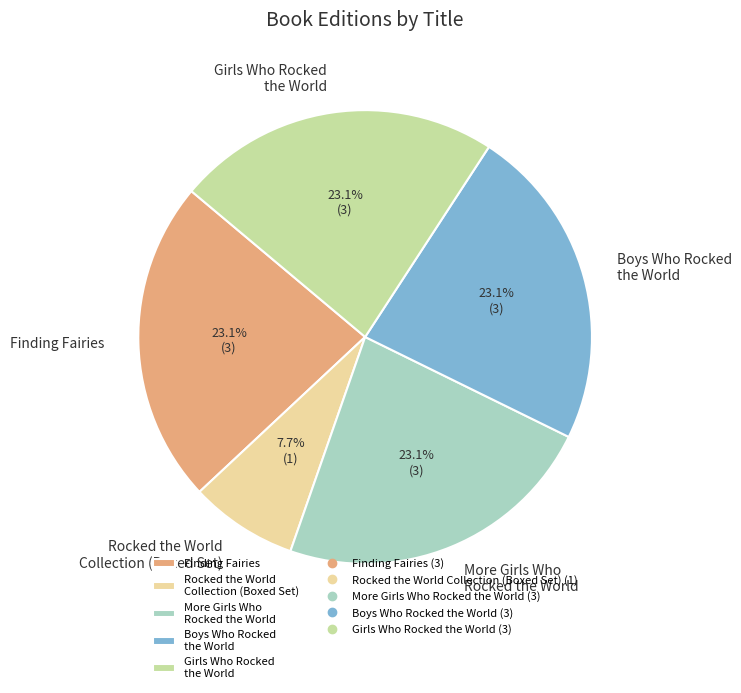

Is Rocked the World Collection (Boxed Set) the majority of the pie?

No